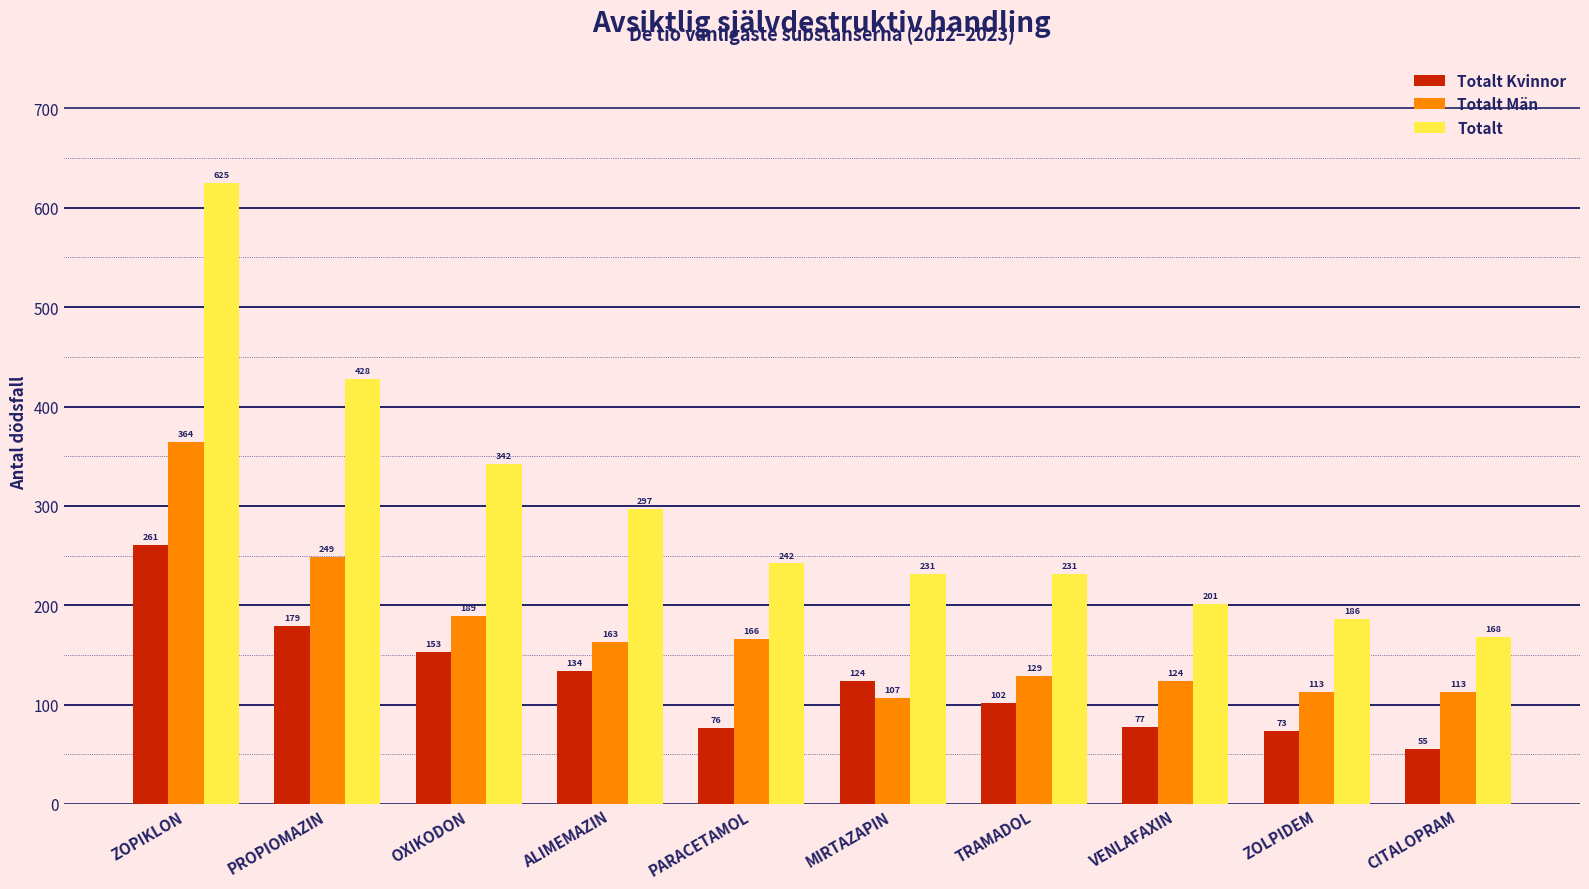

What is the label of the 4th bar from the right?

TRAMADOL